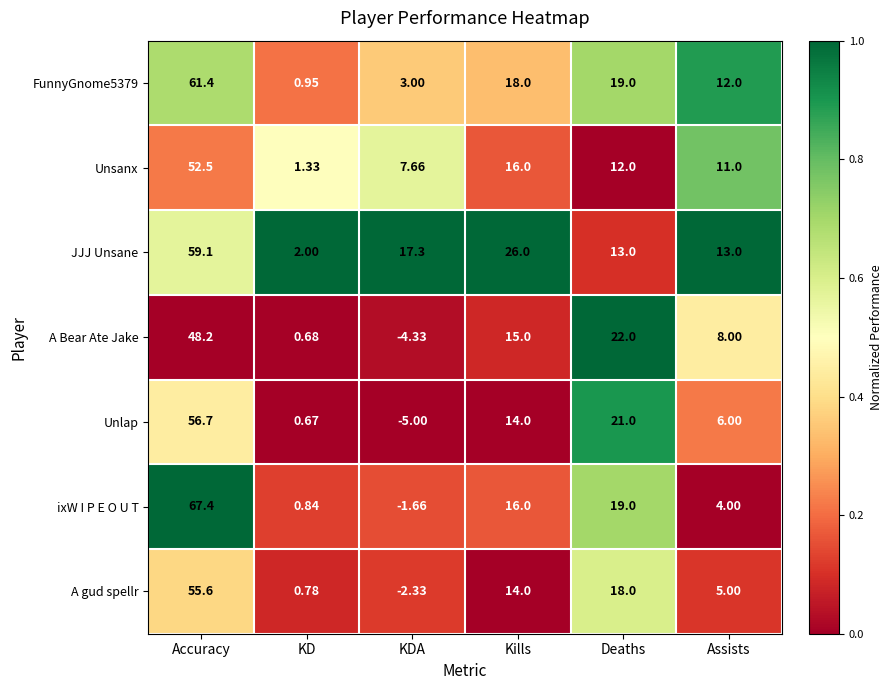

Which category has the lowest value across all series?

KDA